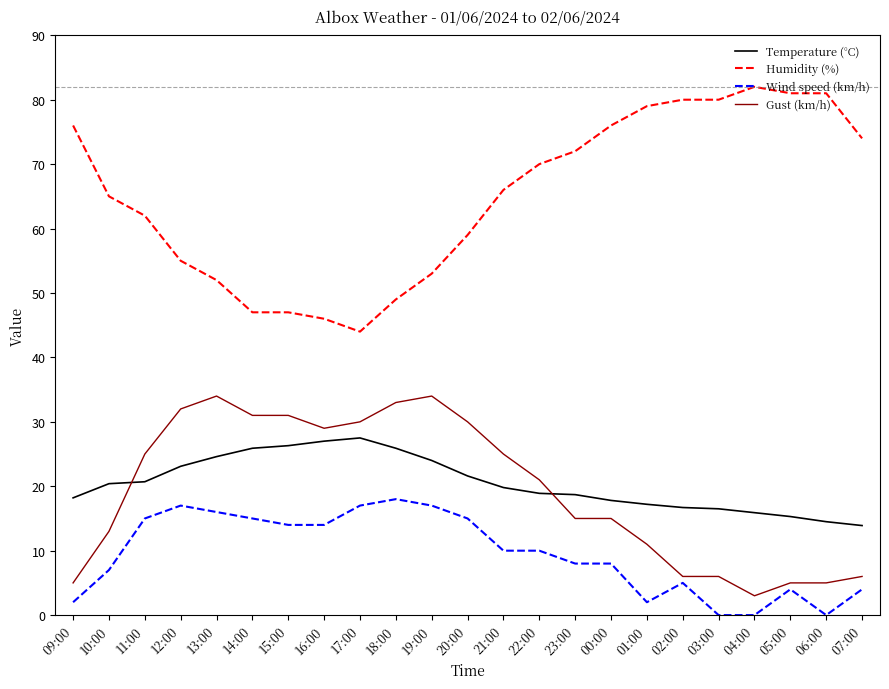

What is the difference between the Temperature (°C) values at 17:00 and 03:00?

11.0